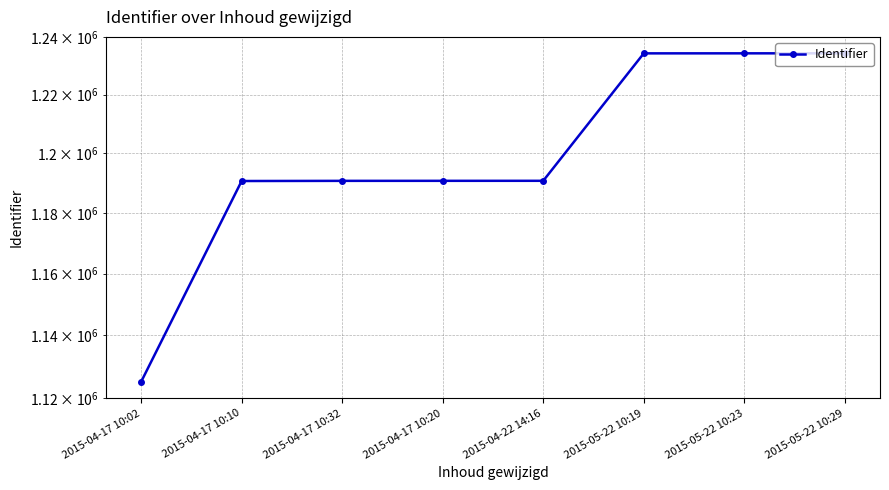

What is the value of the 4th point from the left?

1190739